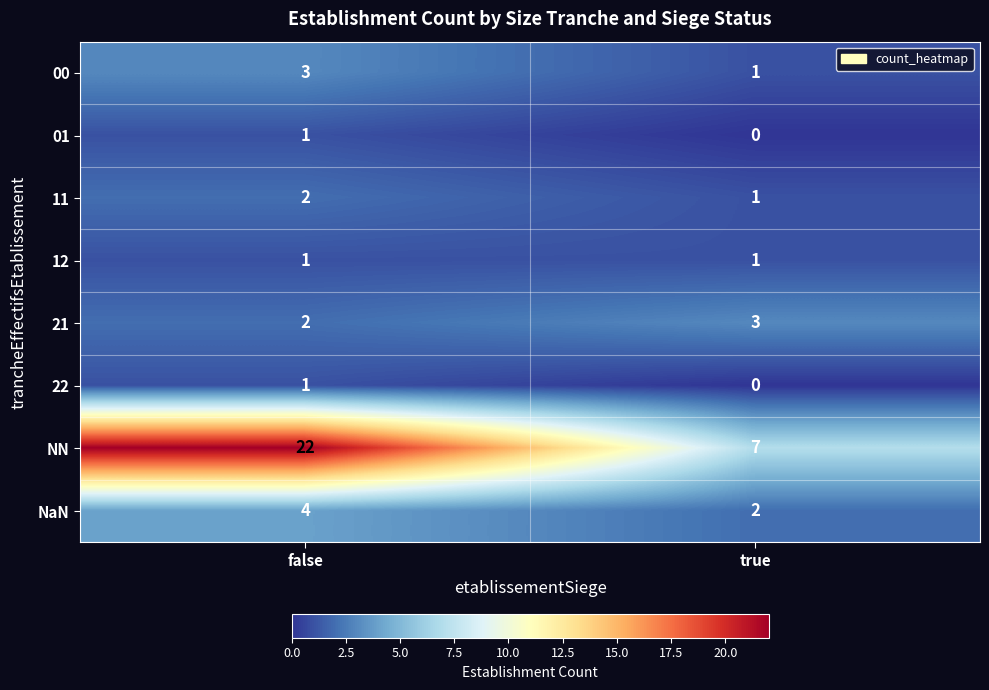

What is the sum of the NN values at false and true?

29